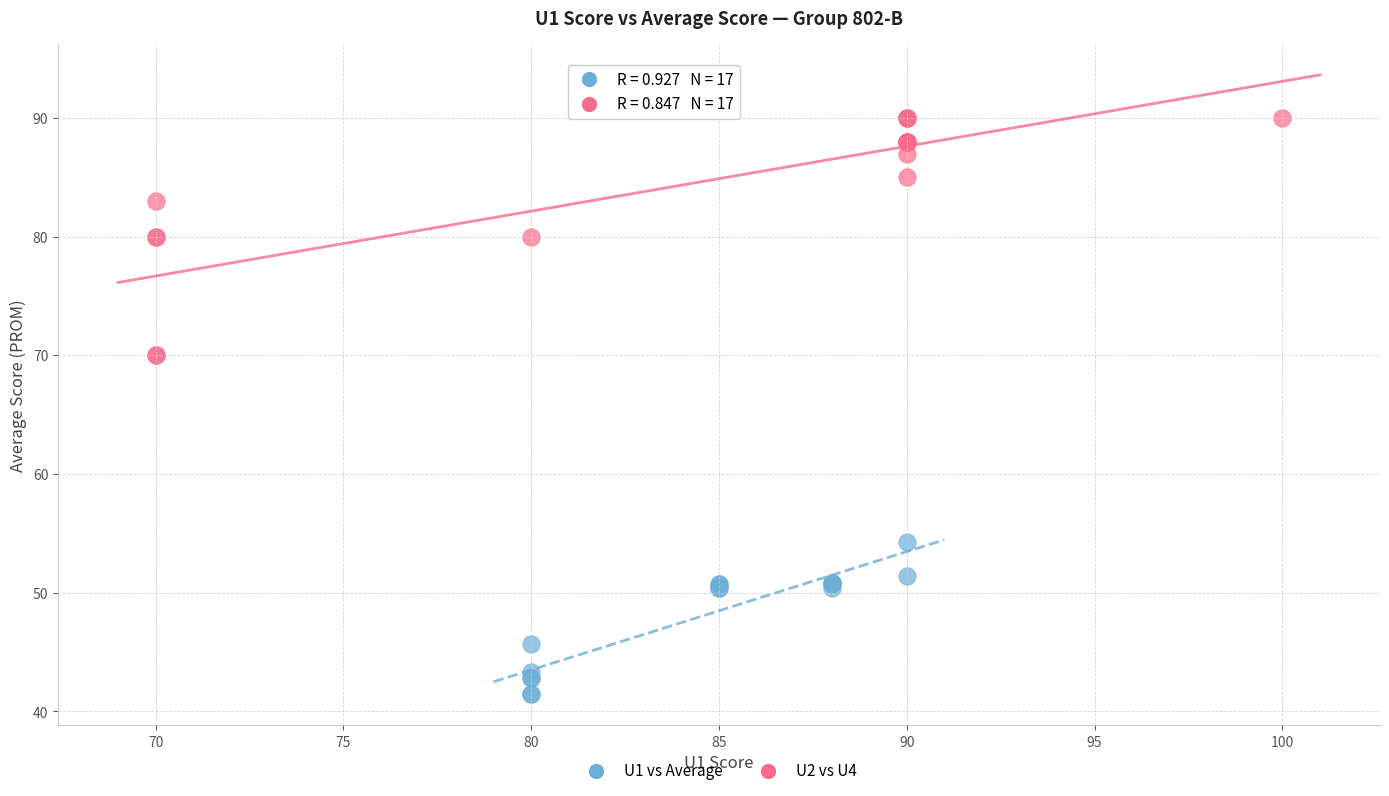

Which series contains the highest Y value?

U2 vs U4